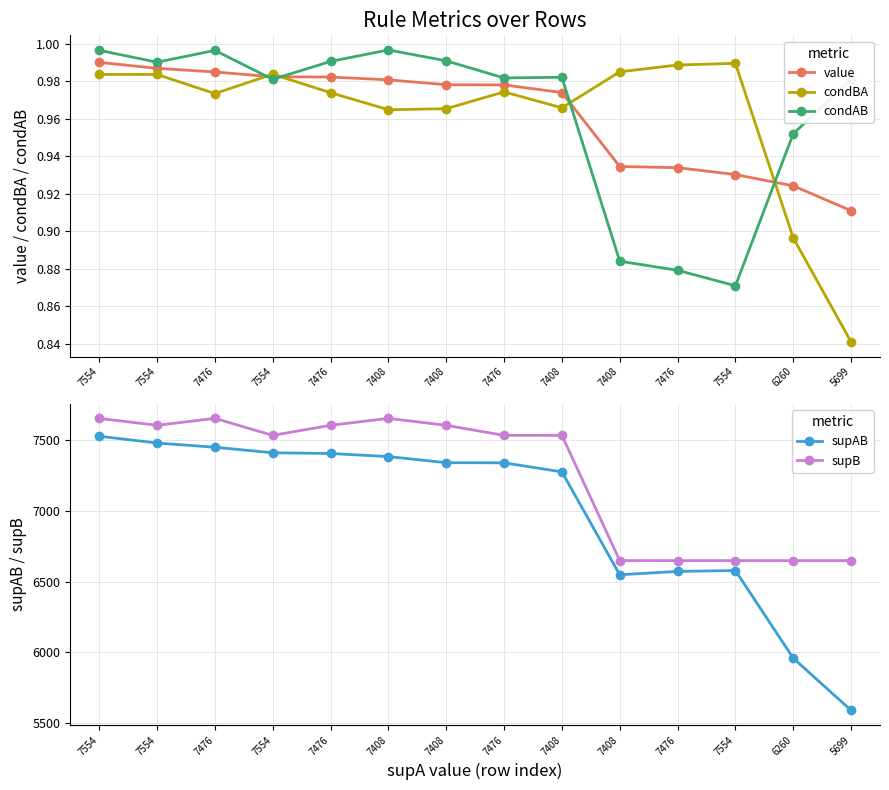

Which series has the widest spread of values?

supAB